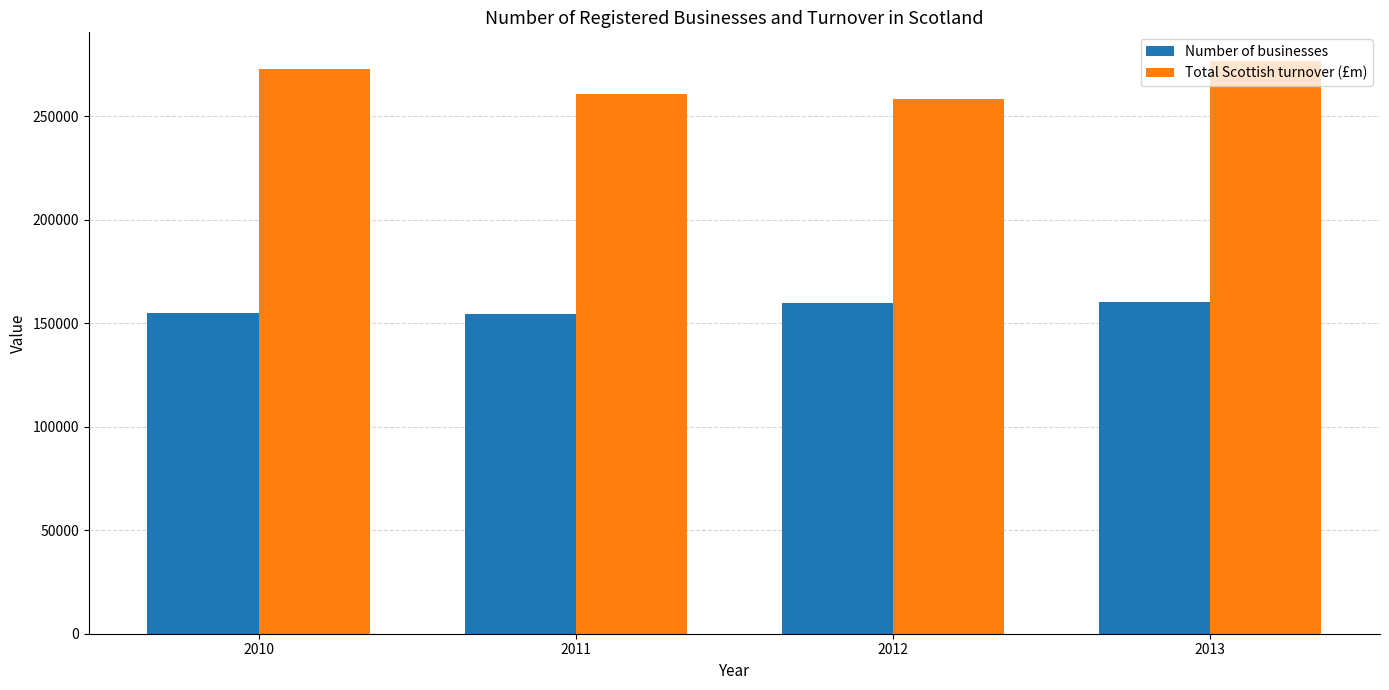

What is the difference between the Total Scottish turnover (£m) values at 2013 and 2010?

3984